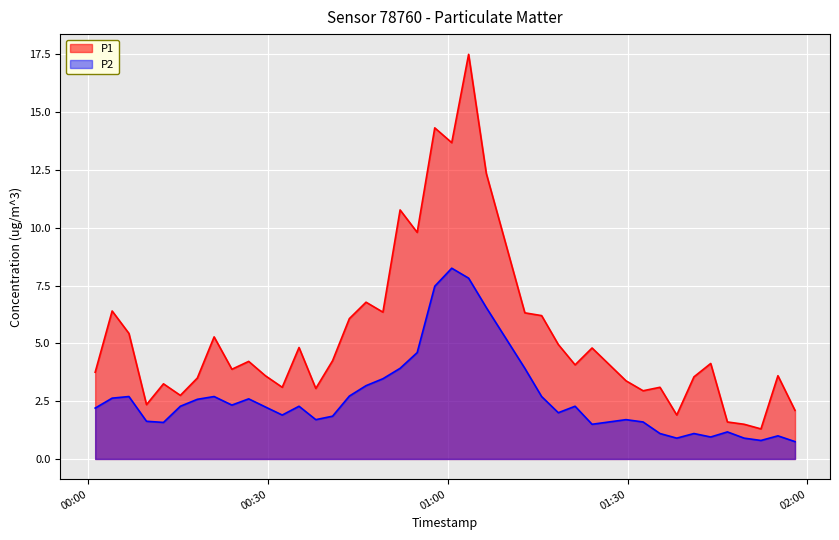

True or false: P2 and P1 cross at least once.

False